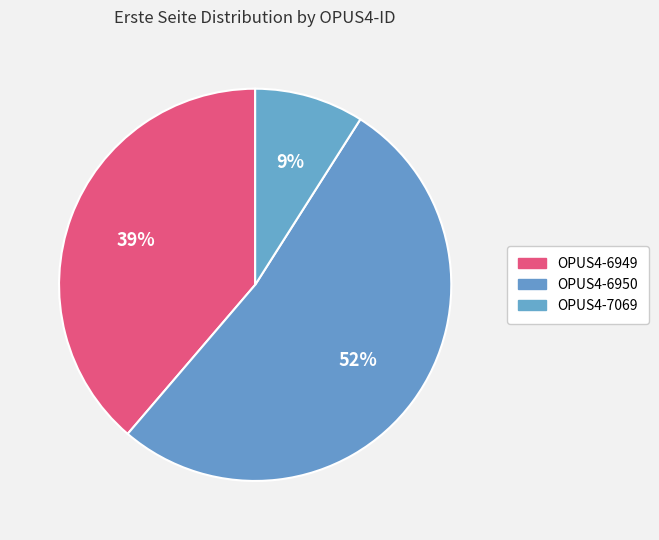

What percentage is NOT represented by OPUS4-6949?

61.3%